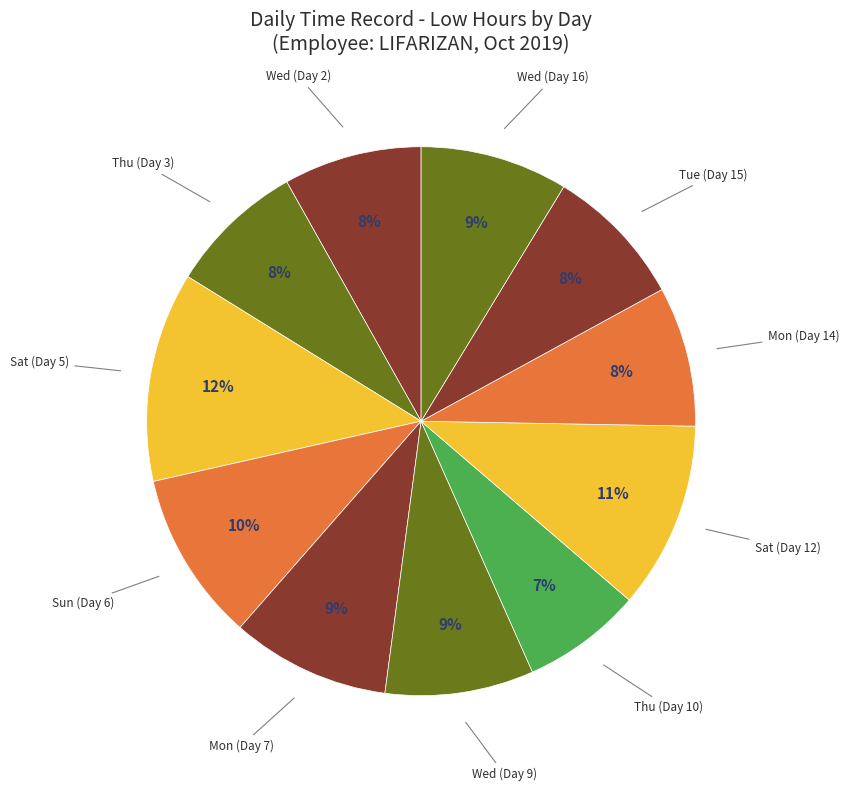

Is there any slice that represents more than half of the pie?

No